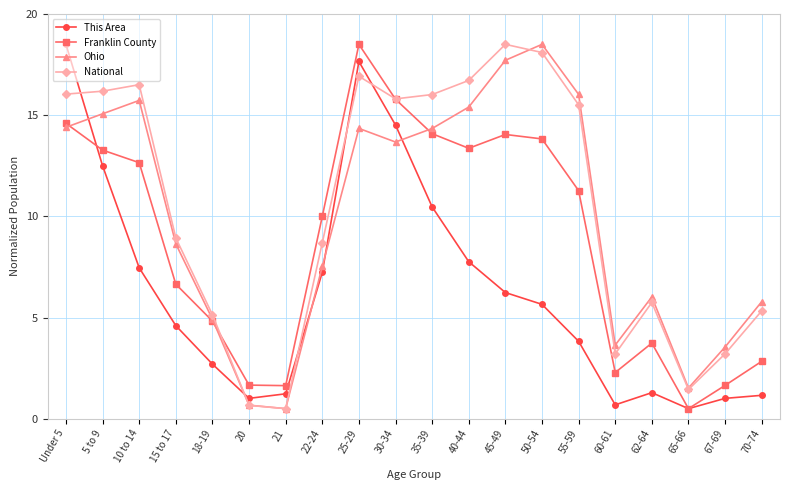

What are all the series names shown in the legend?

This Area, Franklin County, Ohio, National